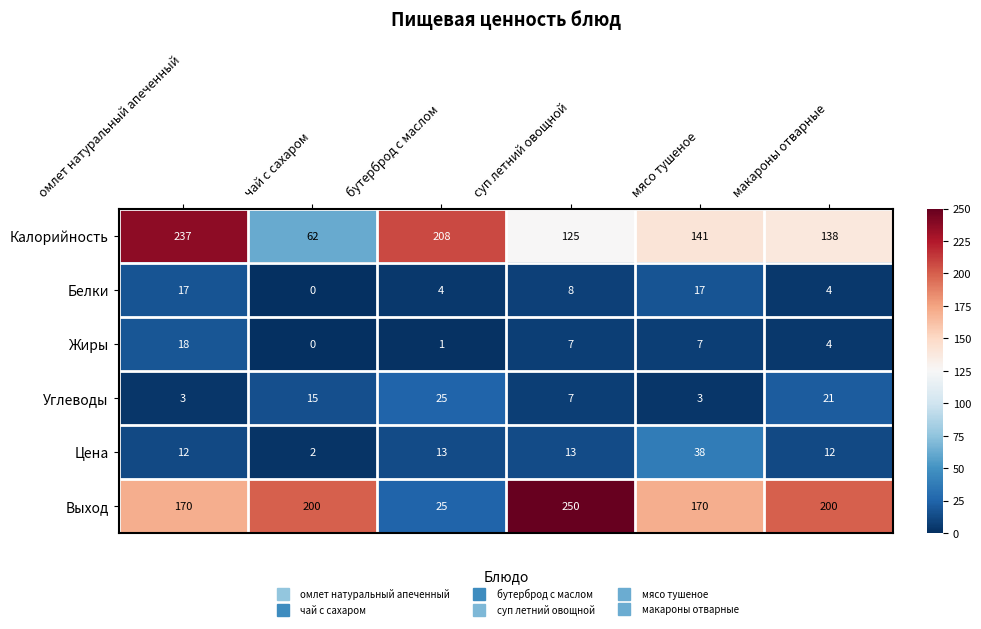

What is the approximate value of Углеводы at суп летний овощной, to the nearest 10?

10